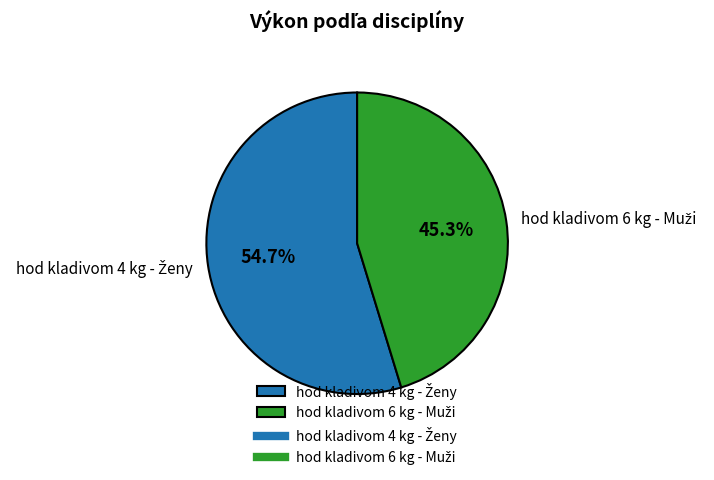

To the nearest percent, what is the average slice percentage?

50%